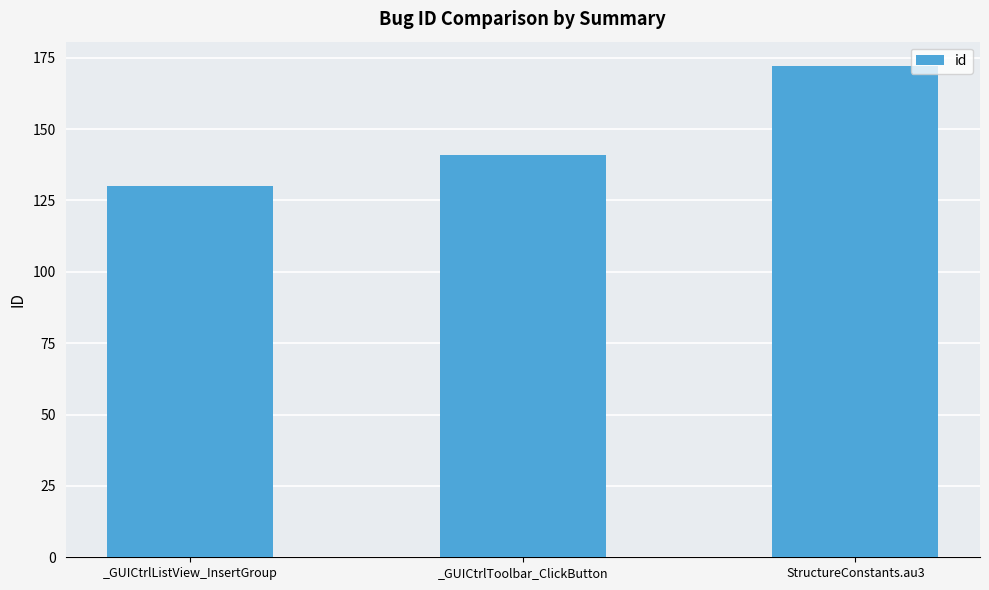

How many series are shown in this chart?

1